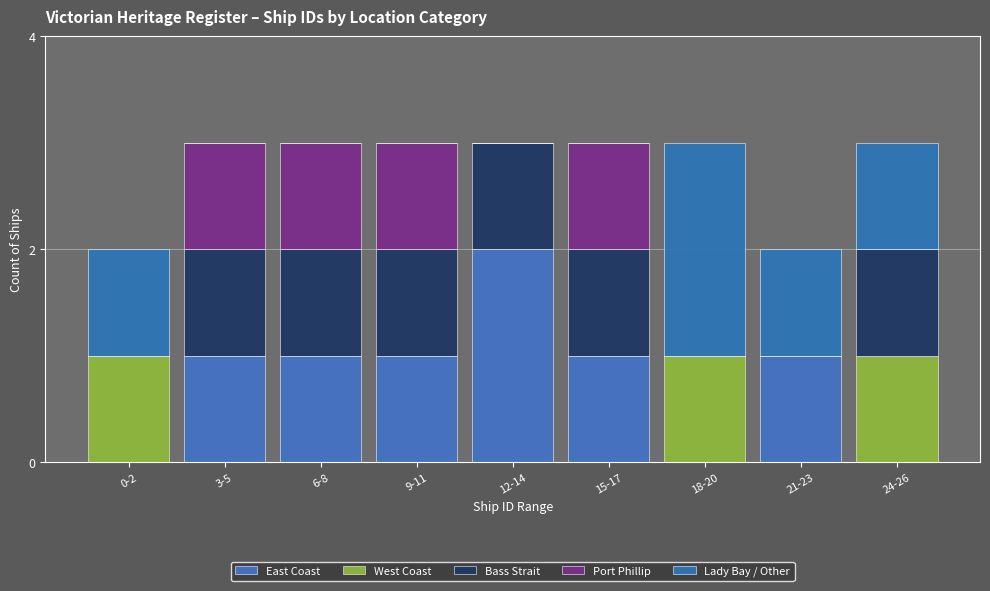

How many data points does each series have?

9